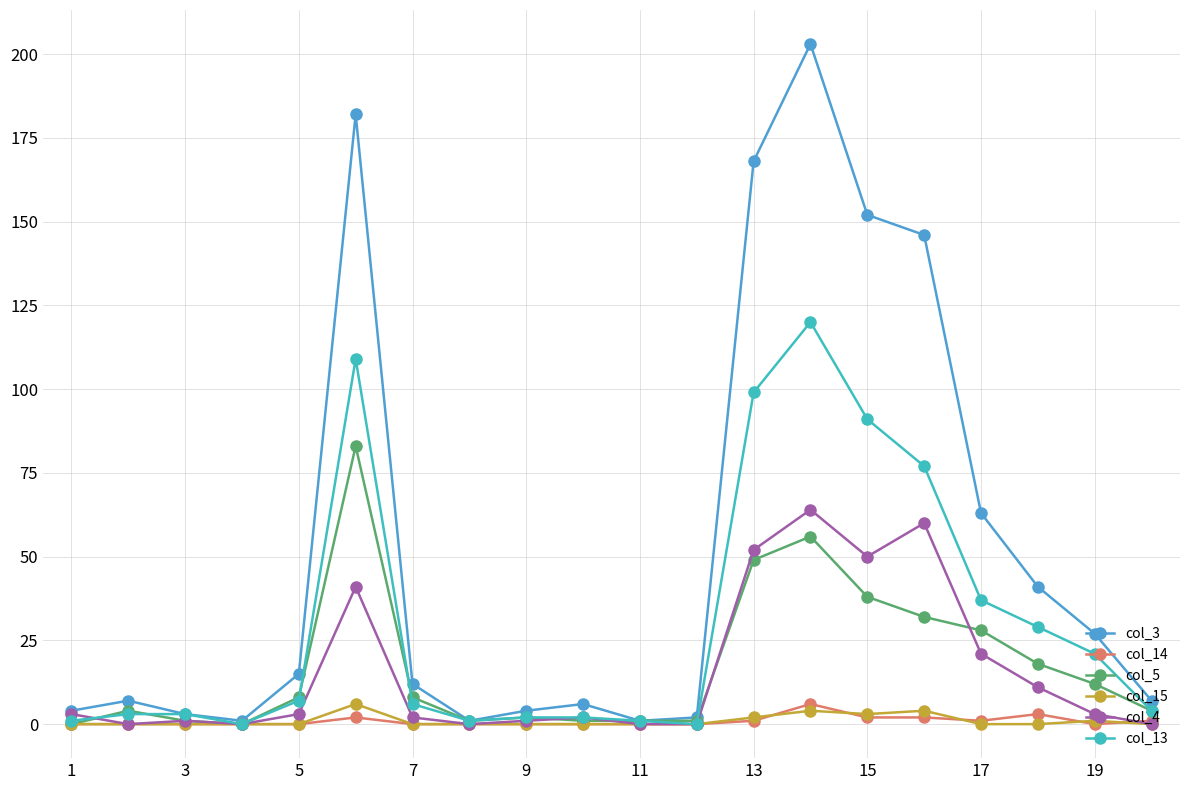

Which series has the widest spread of values?

col_3